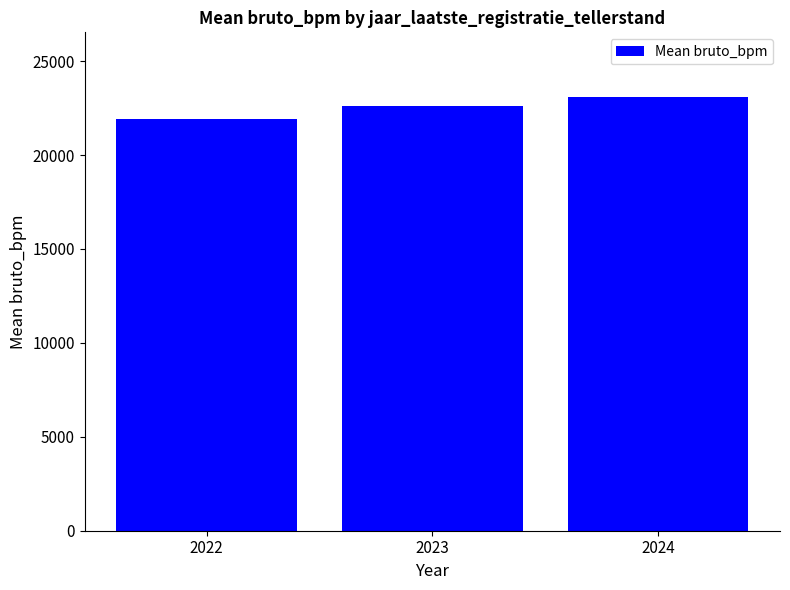

What is the value of the 2nd bar from the left?

22619.4